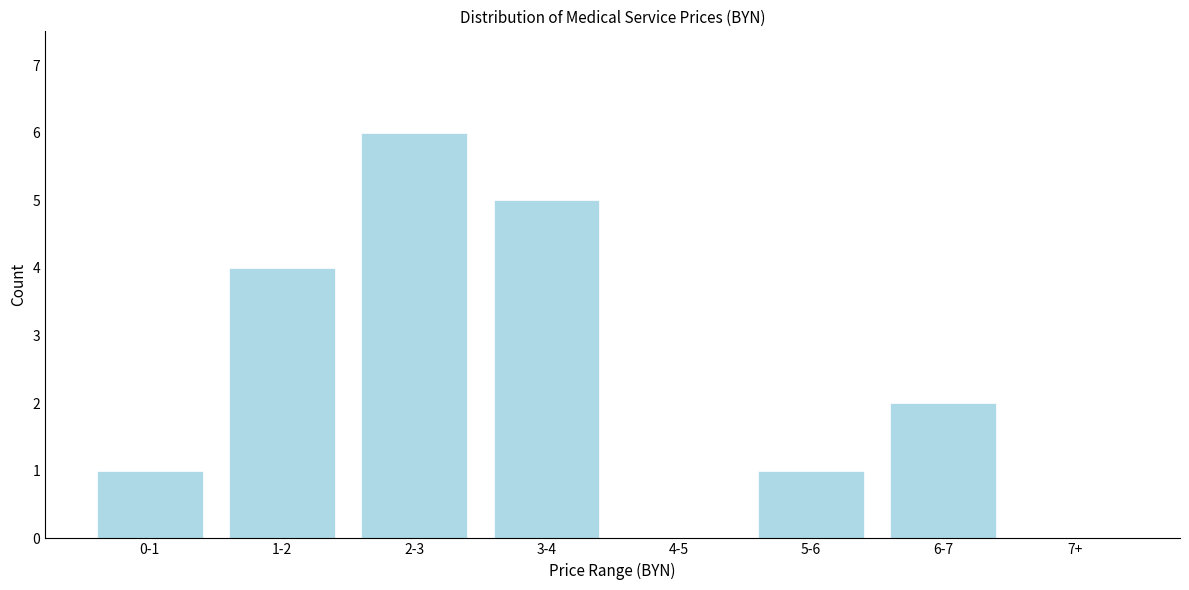

Reading right to left, transcribe all the data shown in this chart.

7+=0	6-7=2	5-6=1	4-5=0	3-4=5	2-3=6	1-2=4	0-1=1